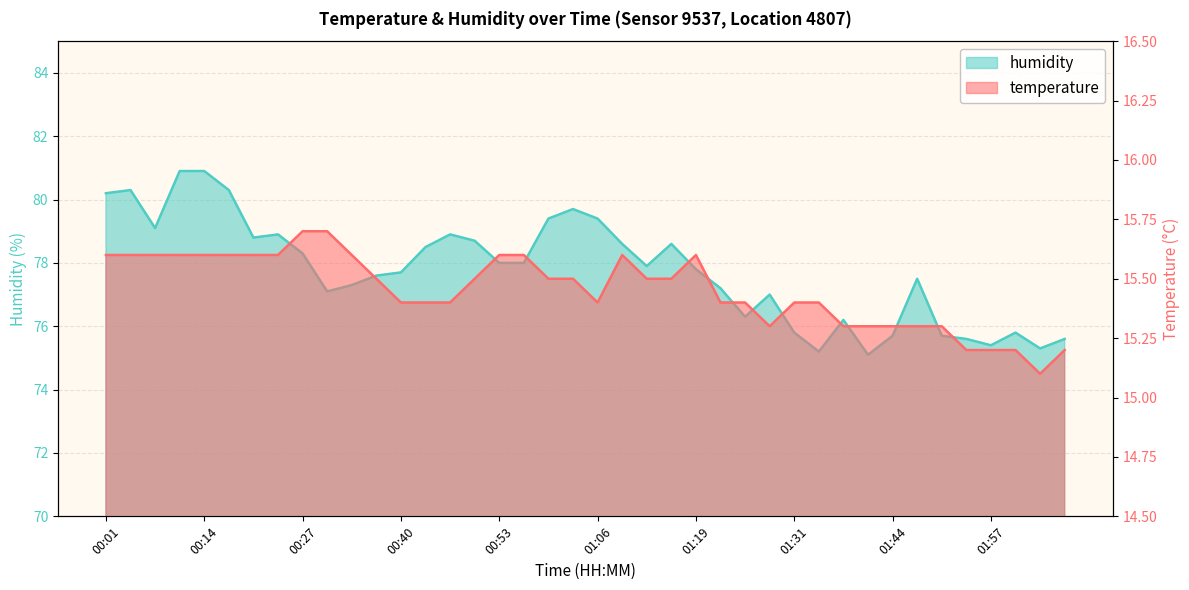

What is the spread (max minus min) of values at 01:00?

63.9